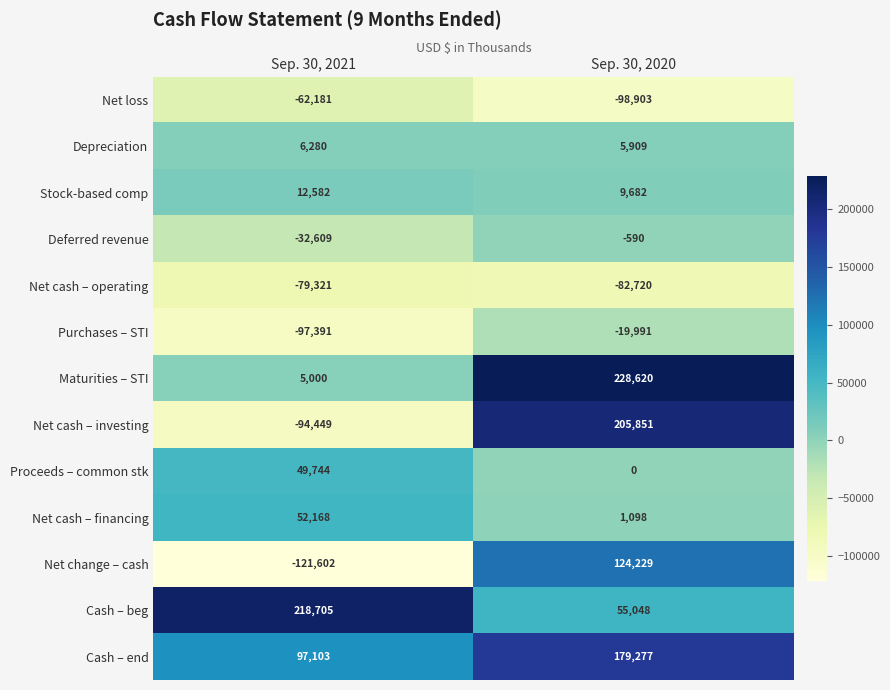

Is it true that Deferred revenue equals -590 at Sep. 30, 2020?

True